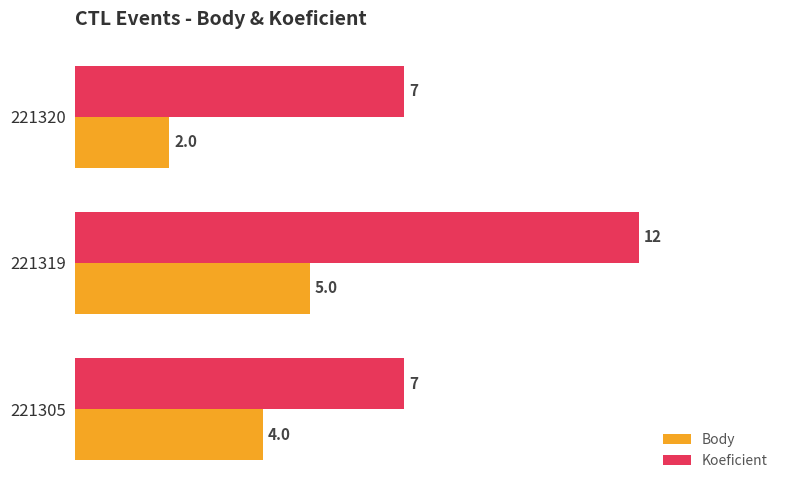

The Koeficient series shows 7 at 221305. True or false?

True